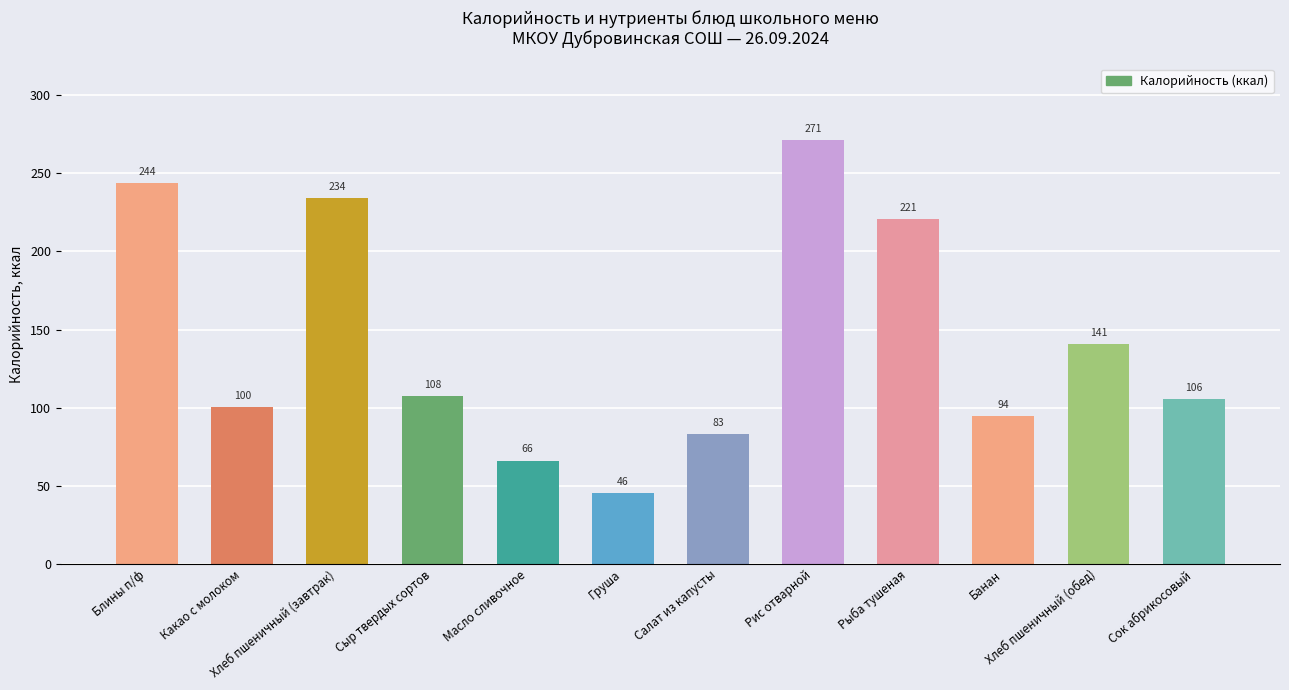

What is the label of the 8th bar from the left?

Рис отварной